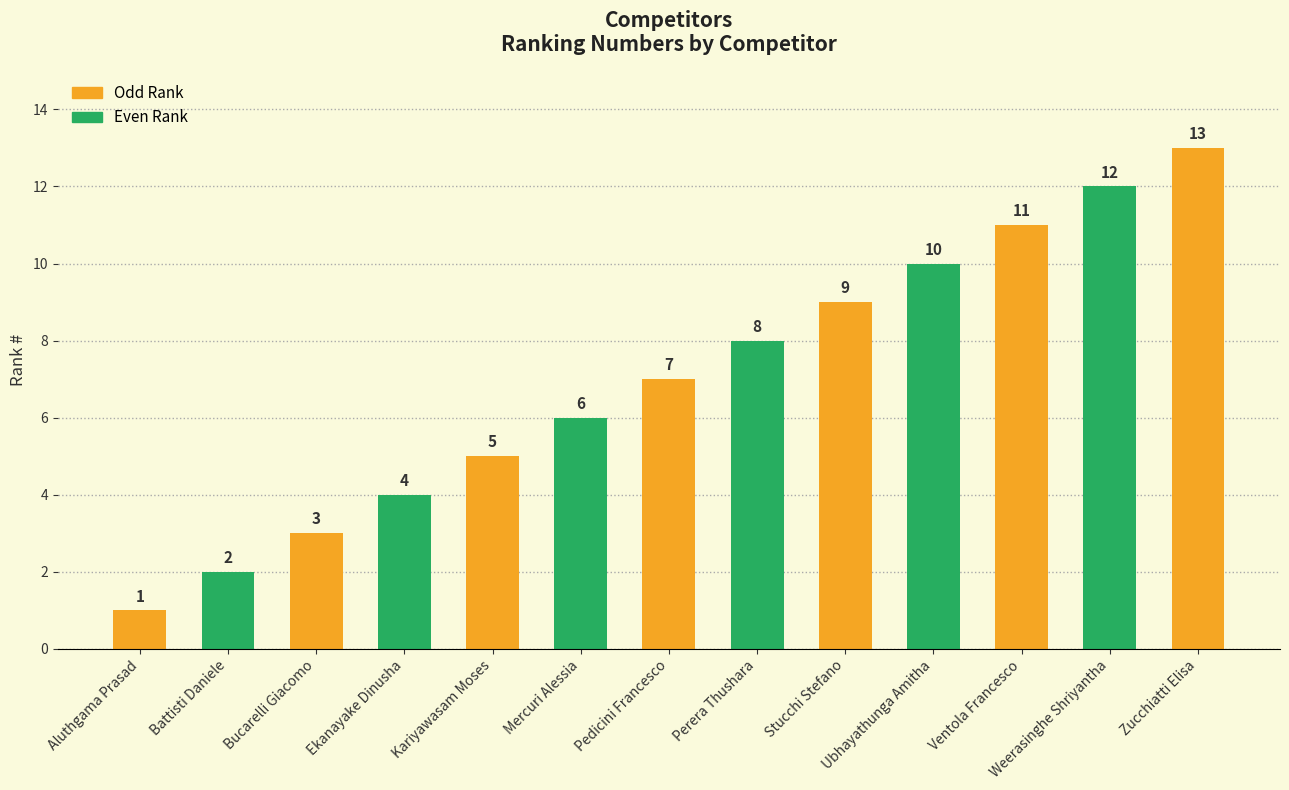

What is the difference between the maximum and second lowest values?

11